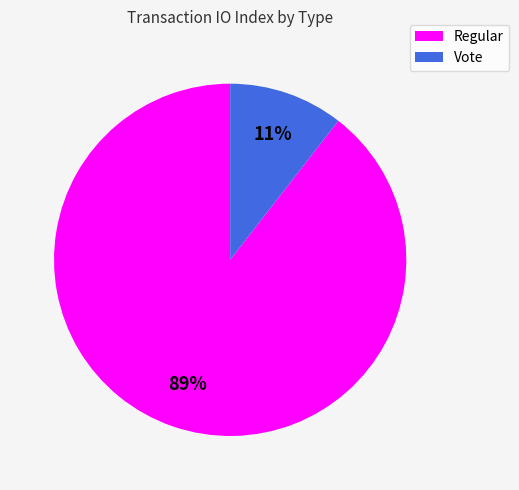

Which has a higher value, Vote or Regular?

Regular